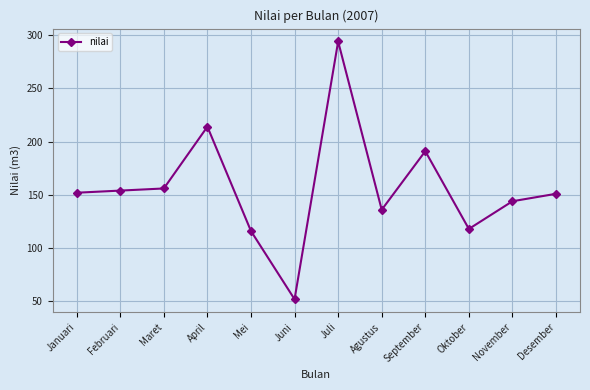

What value does the data have at Agustus, to the nearest 5?

135